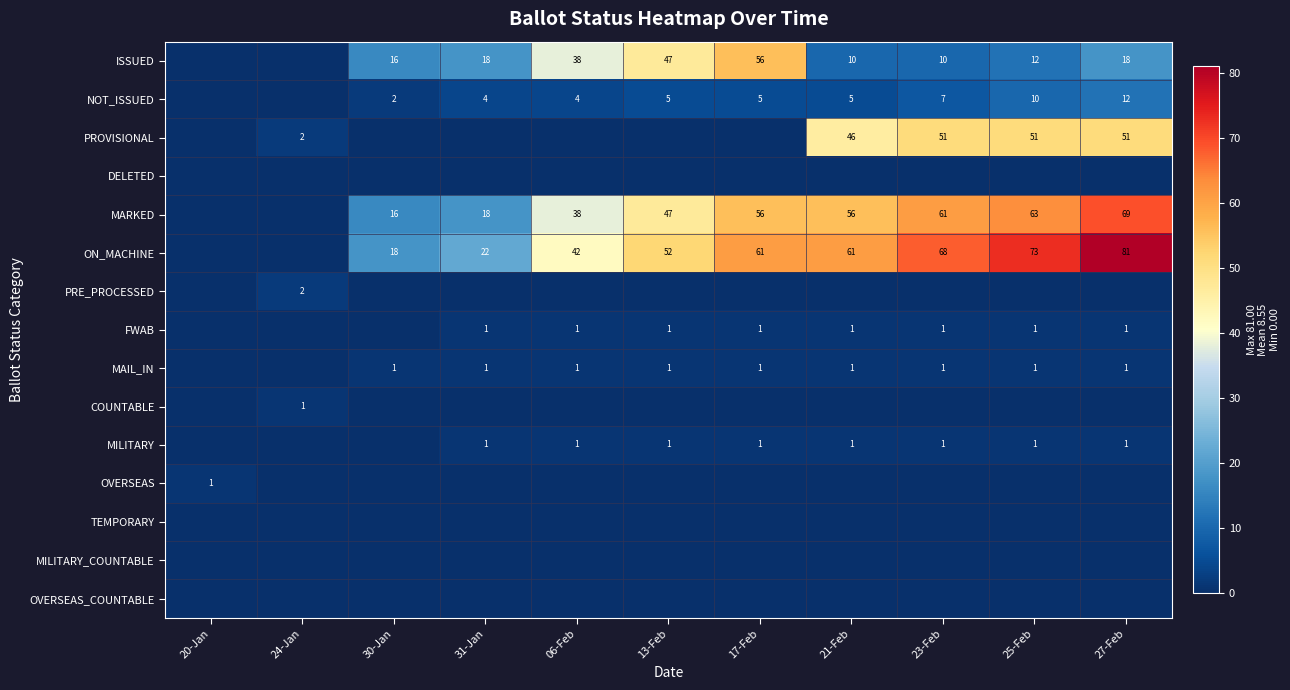

What is the sum of the NOT_ISSUED values at 27-Feb and 30-Jan?

14